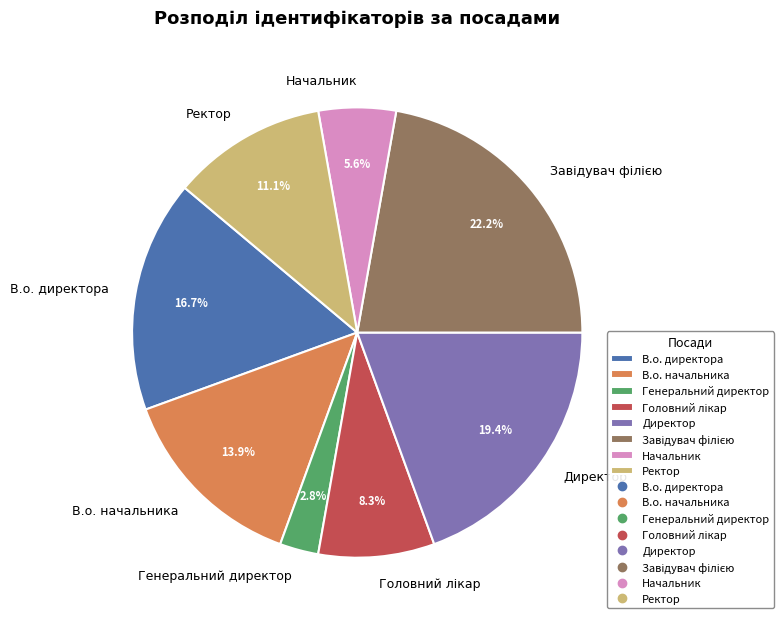

How much of the chart is everything except В.о. начальника?

86.1%